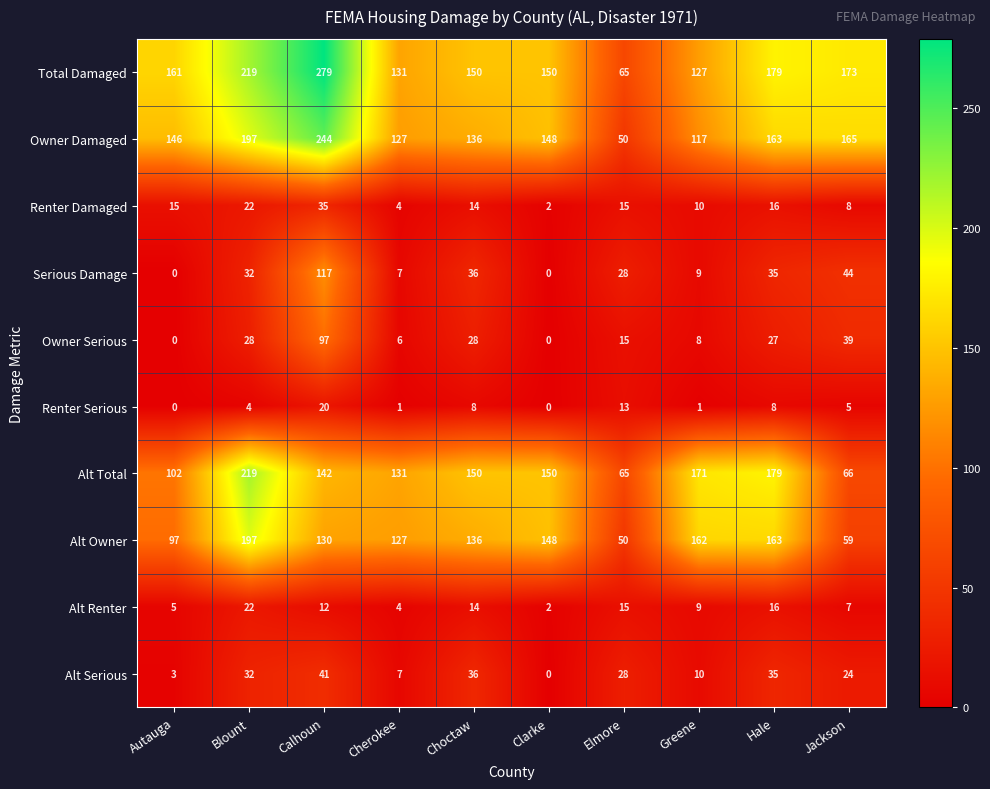

What is the total value across all series at Choctaw?

708